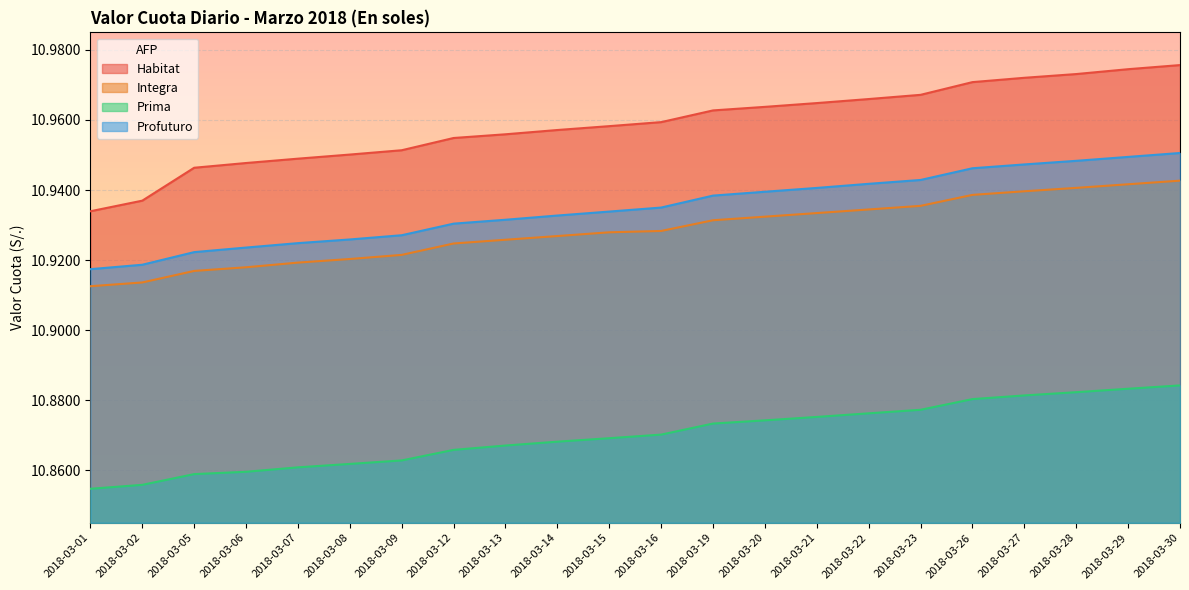

What is the approximate value of Habitat at 2018-03-15?

11.0